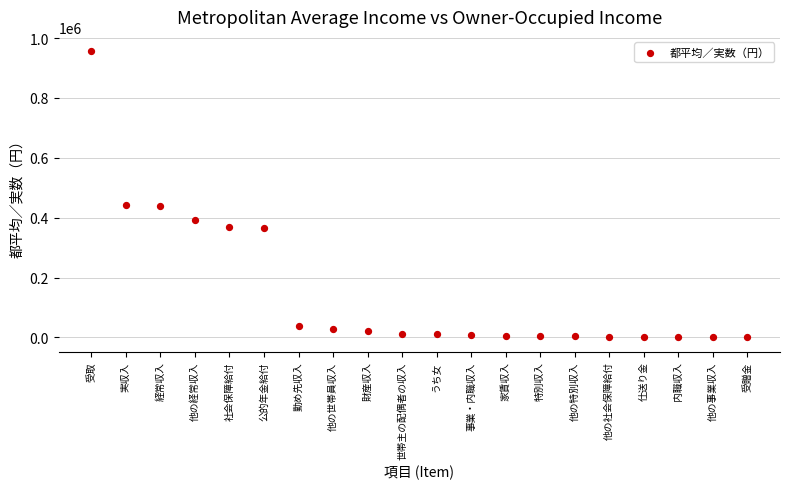

What is the range of Y values (max minus min)?

956259